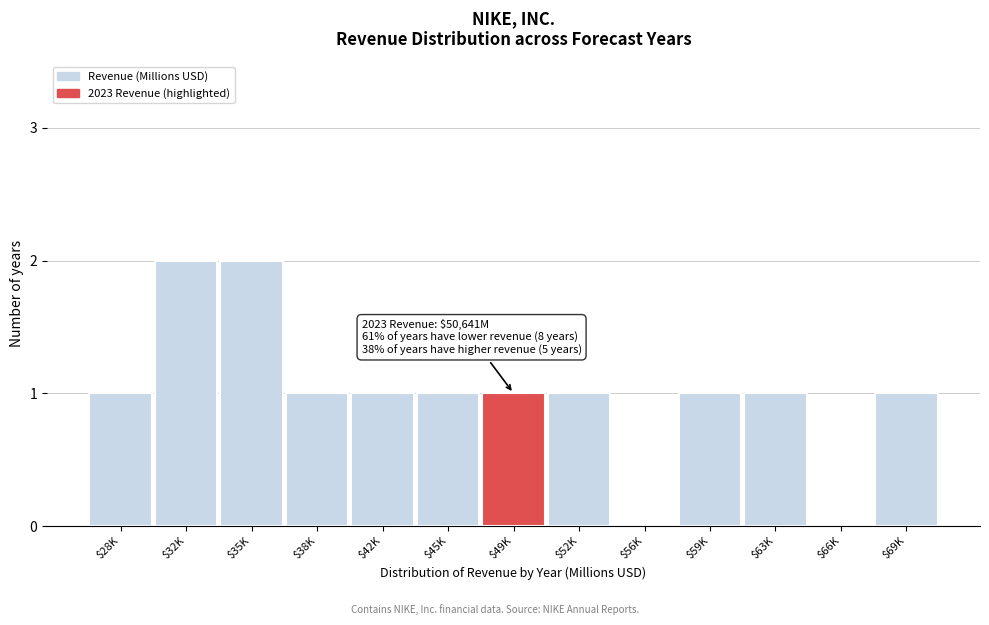

The chart shows a value of 0 at $52K. True or false?

False